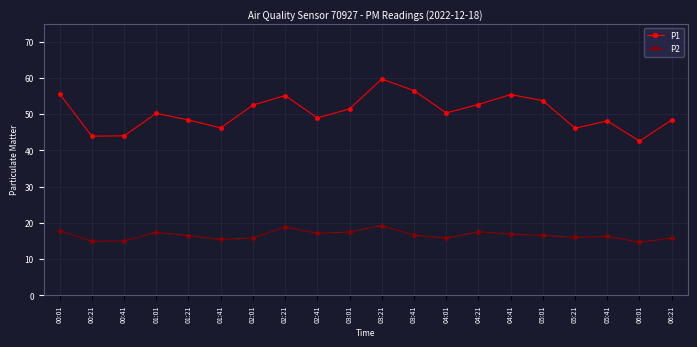

Read the P2 value at 02:21.

18.9